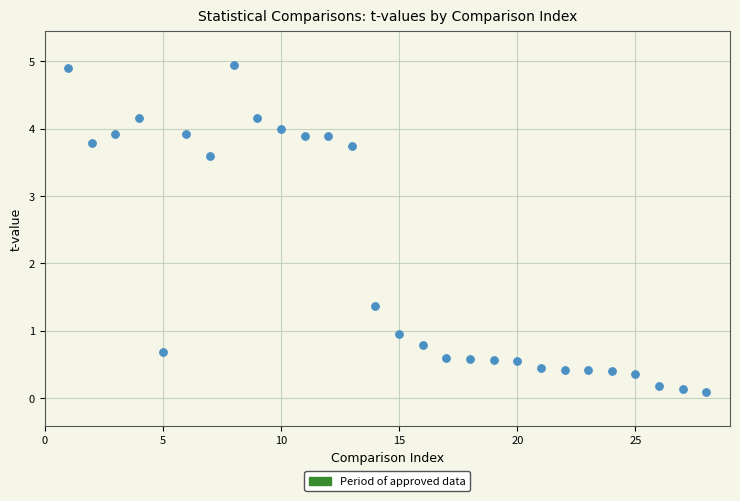

What is the range of Y values (max minus min)?

4.9